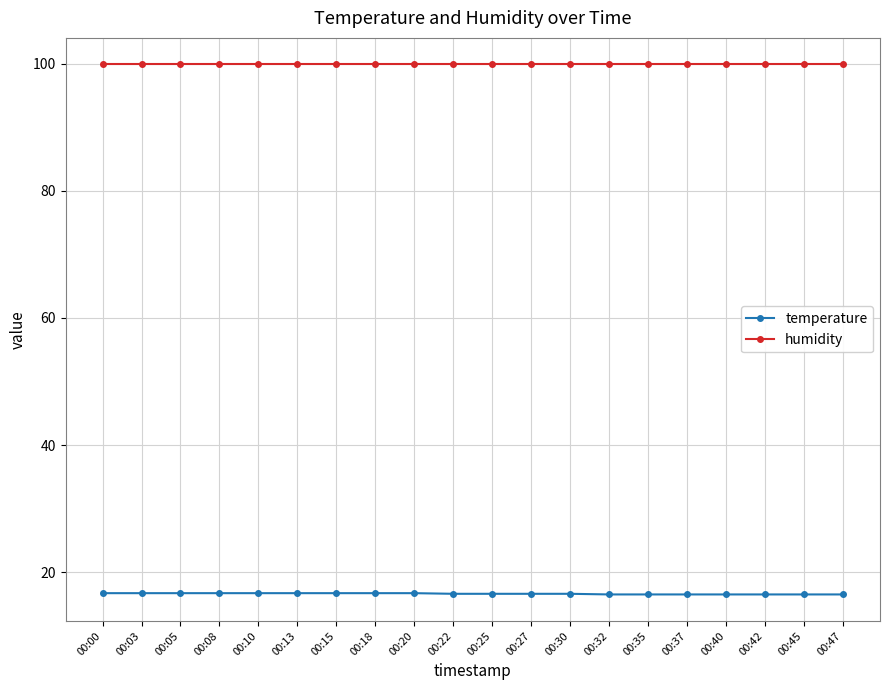

What is the average value of the temperature series?

16.6